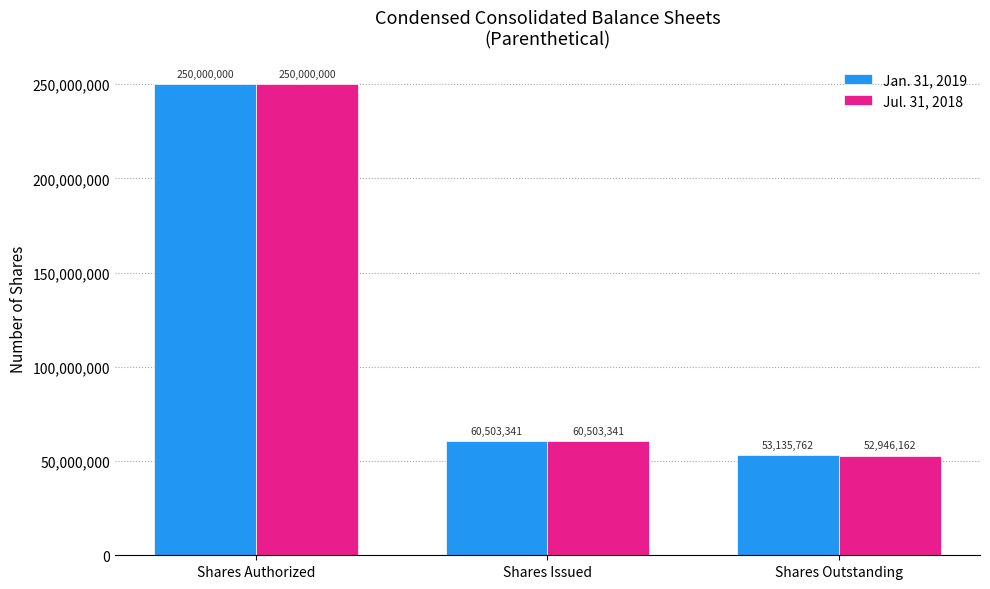

What are all the series names shown in the legend?

Jan. 31, 2019, Jul. 31, 2018